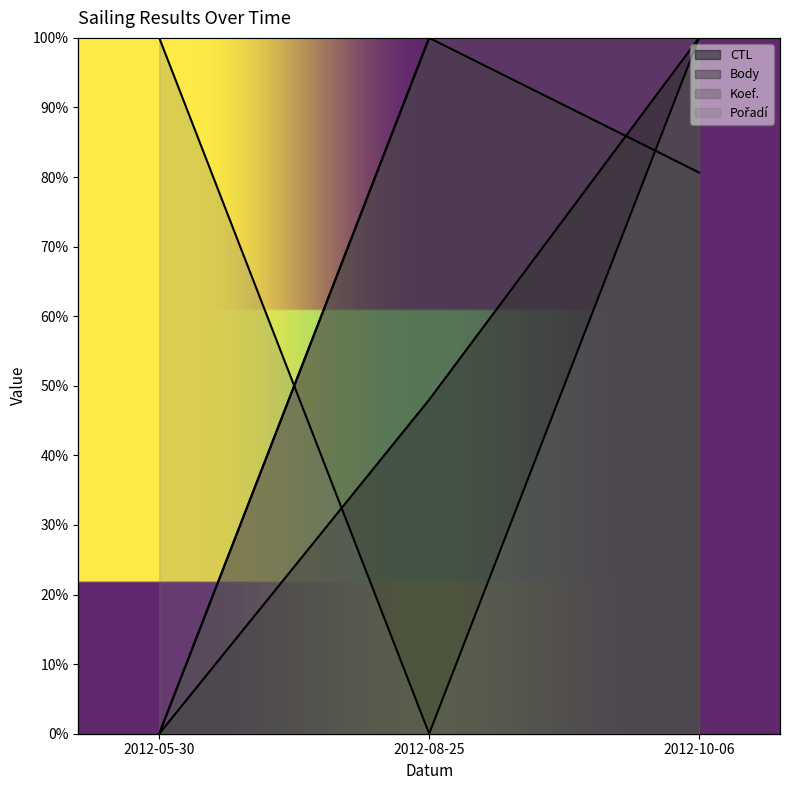

What is the sum of the CTL values at 2012-10-06 and 2012-08-25?

148.0